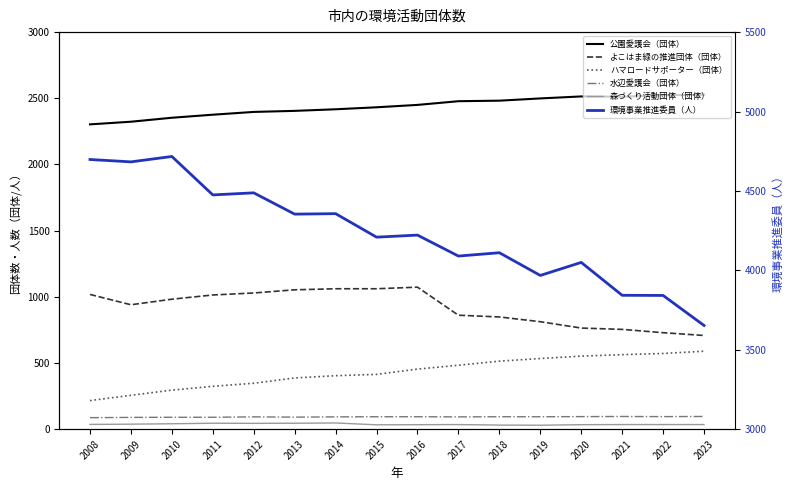

What is the value of the よこはま緑の推進団体（団体） point at the 14th from the left?

754